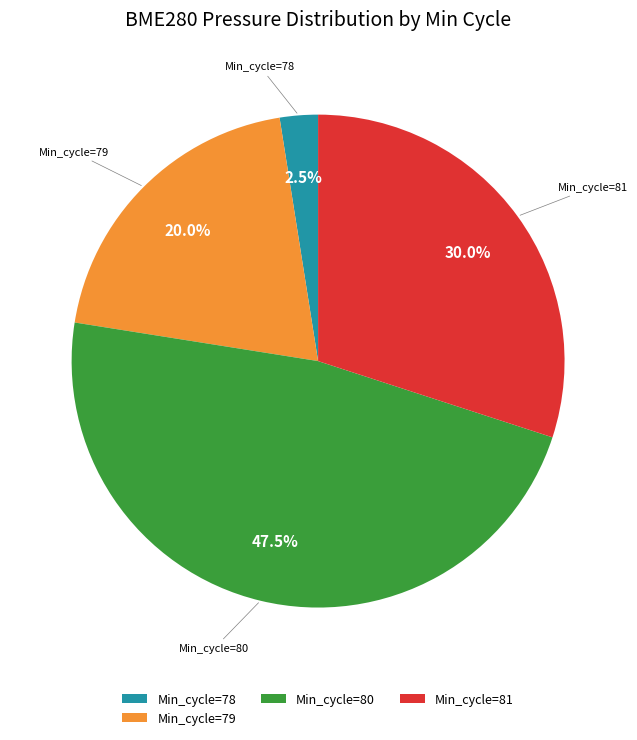

Which category has the biggest portion of the pie?

Min_cycle=80